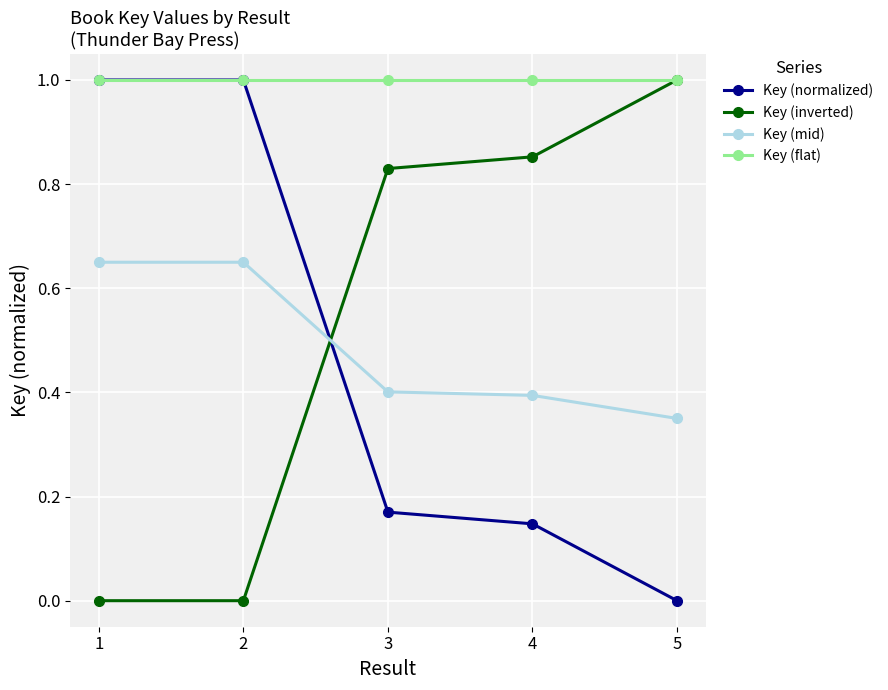

How many distinct data groups are displayed?

4